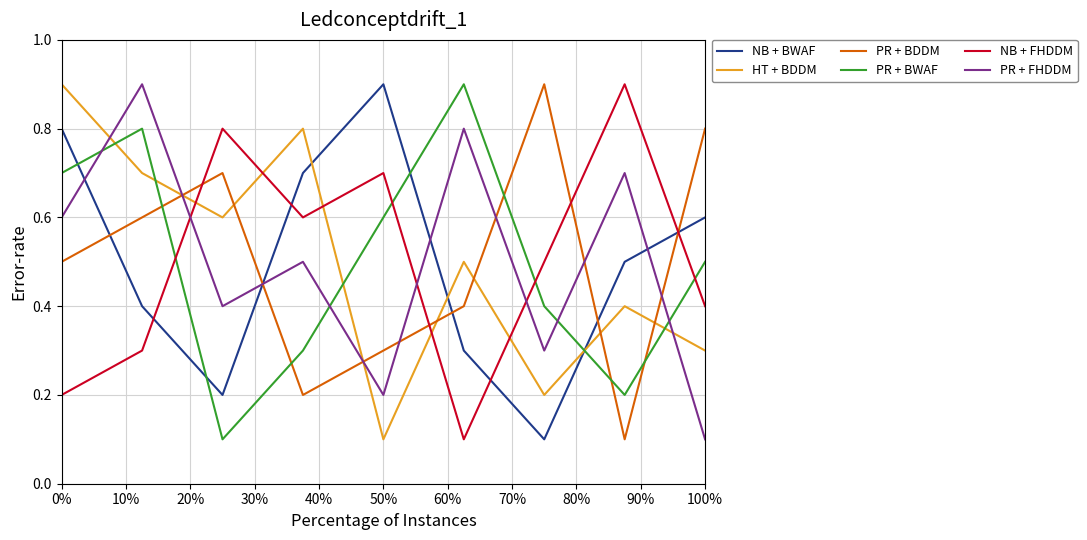

What is the highest value of the PR + FHDDM series?

0.9